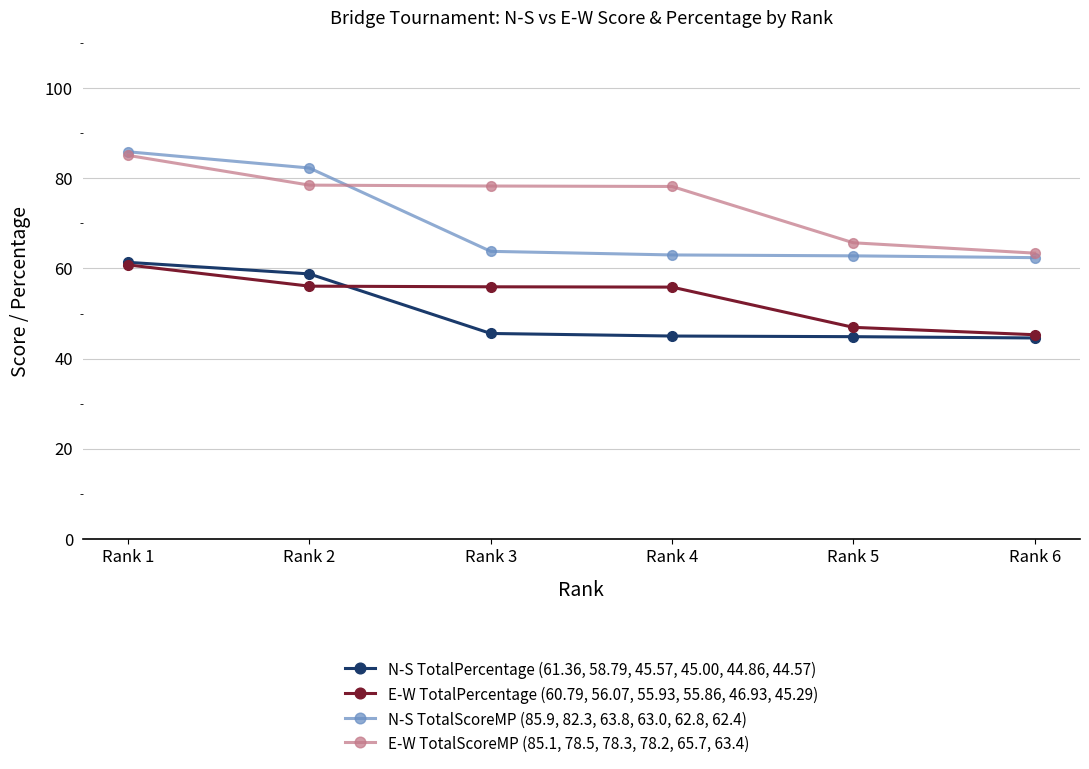

The E-W TotalPercentage (60.79, 56.07, 55.93, 55.86, 46.93, 45.29) series shows 45.3 at Rank 6. True or false?

True